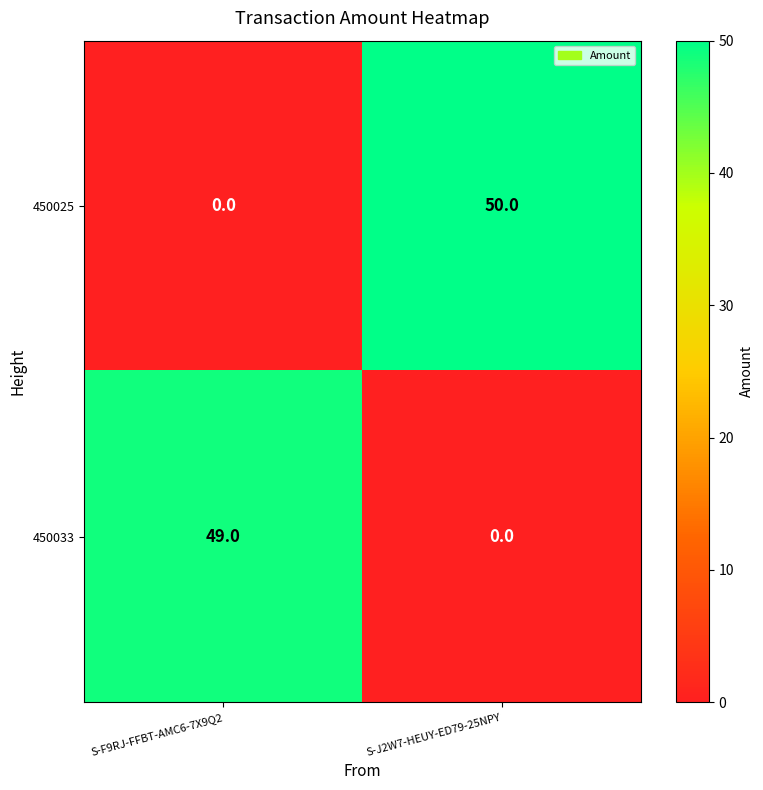

At which category is the sum across all series the highest?

S-J2W7-HEUY-ED79-25NPY